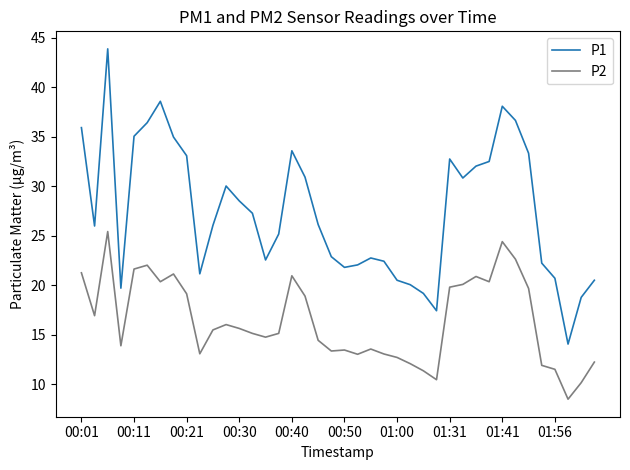

Count the number of categories in the chart.

40